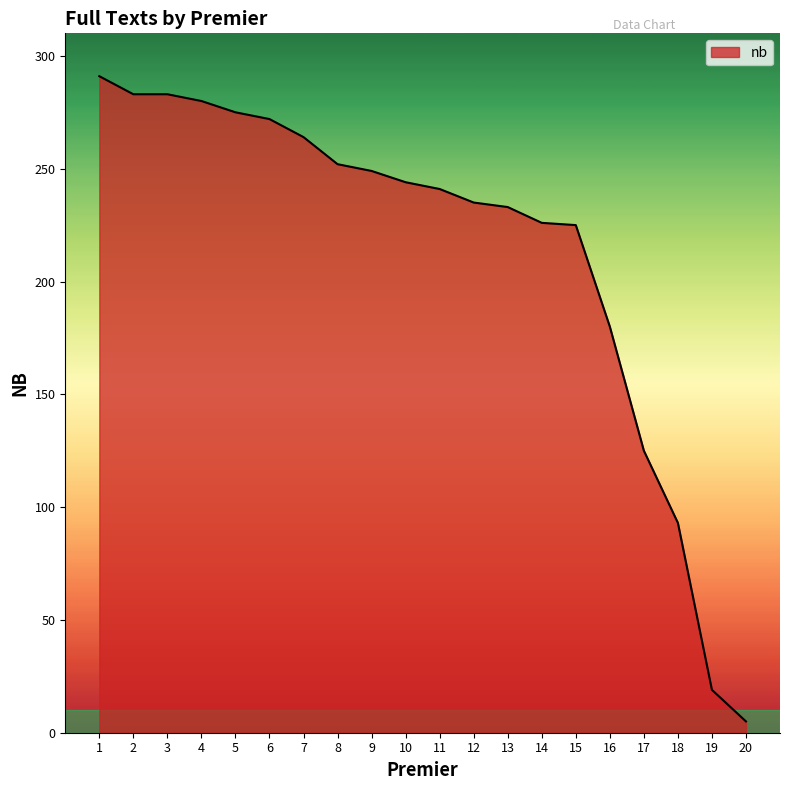

The value at 10 is 102. True or false?

False